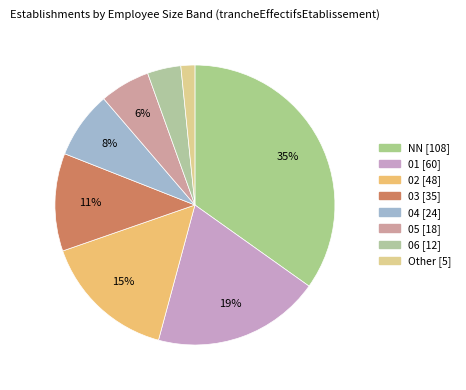

Is there any slice that represents more than half of the pie?

No